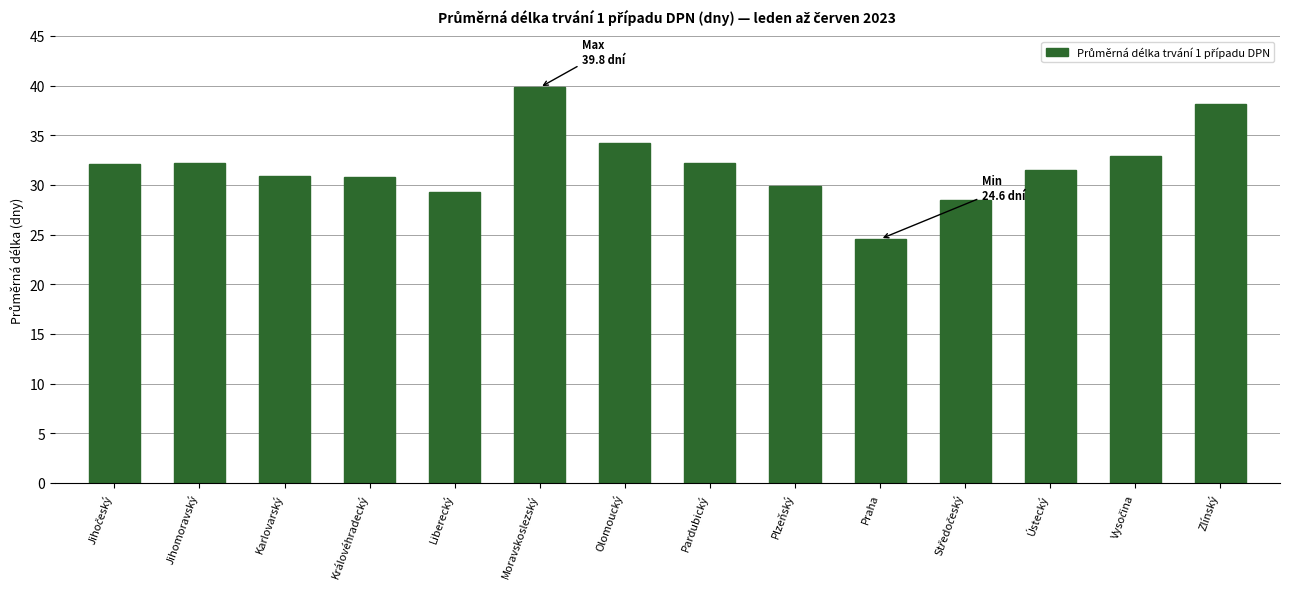

Between Plzeňský and Moravskoslezský, which is larger?

Moravskoslezský